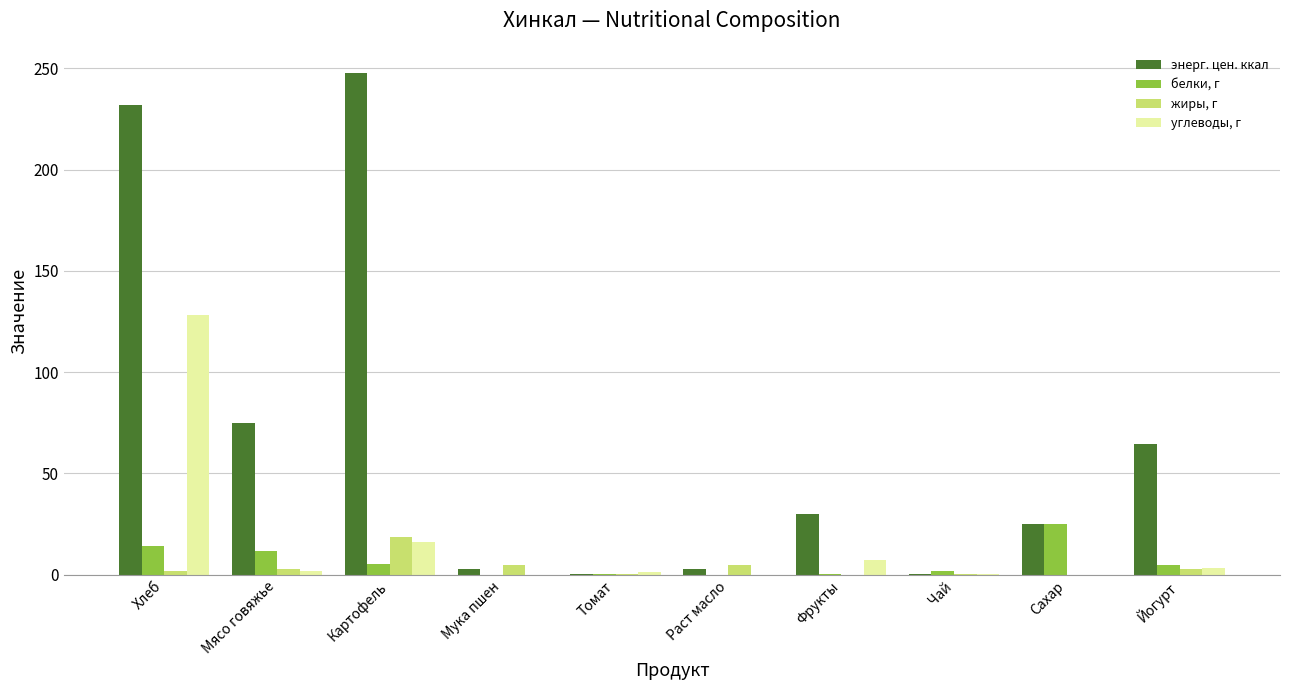

Which category has the highest value in the жиры, г series?

Картофель